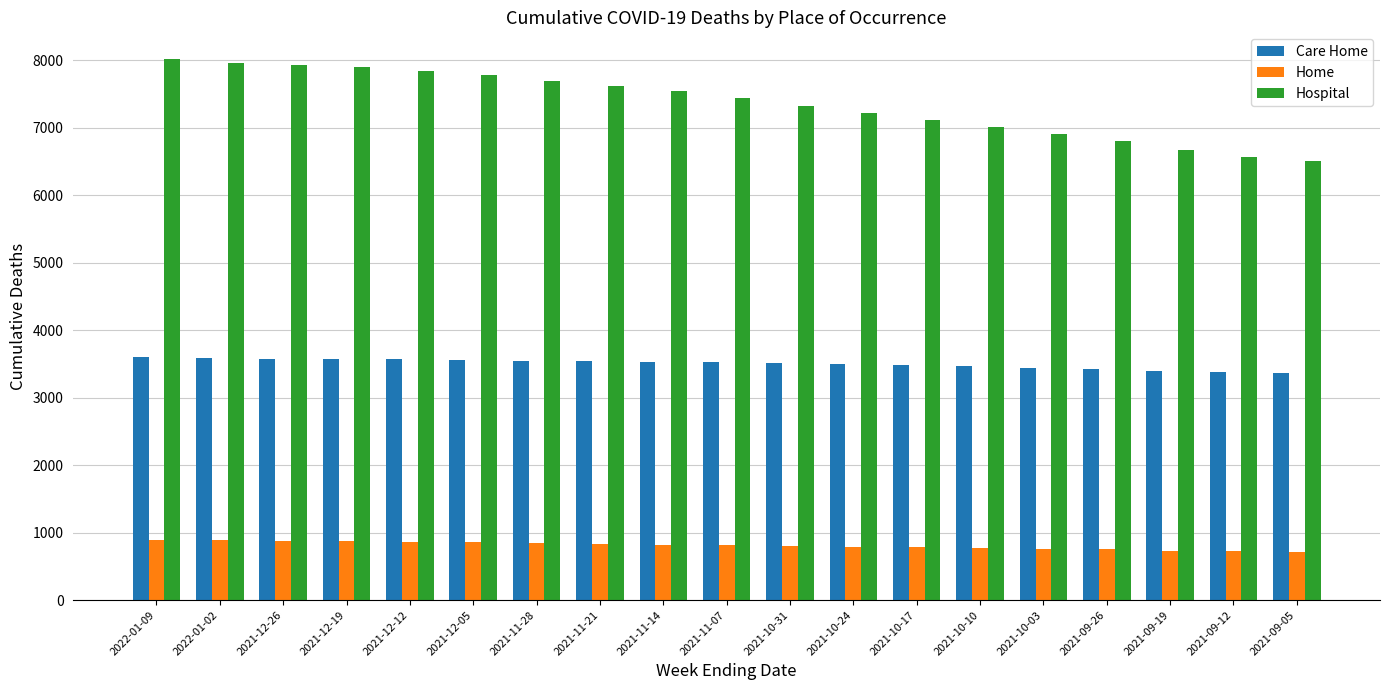

What is the maximum value shown in the chart?

8010